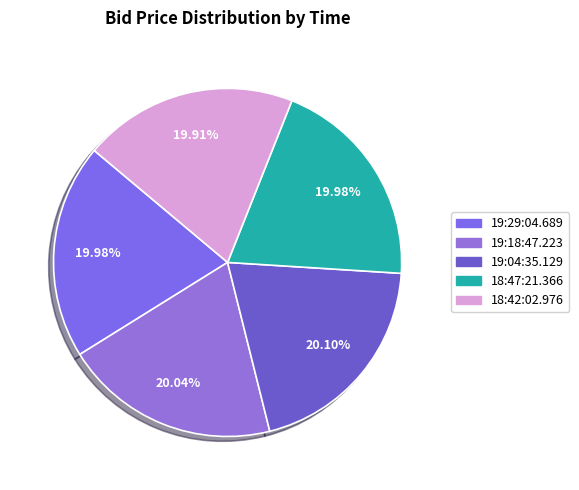

How many segments does this pie chart have?

5